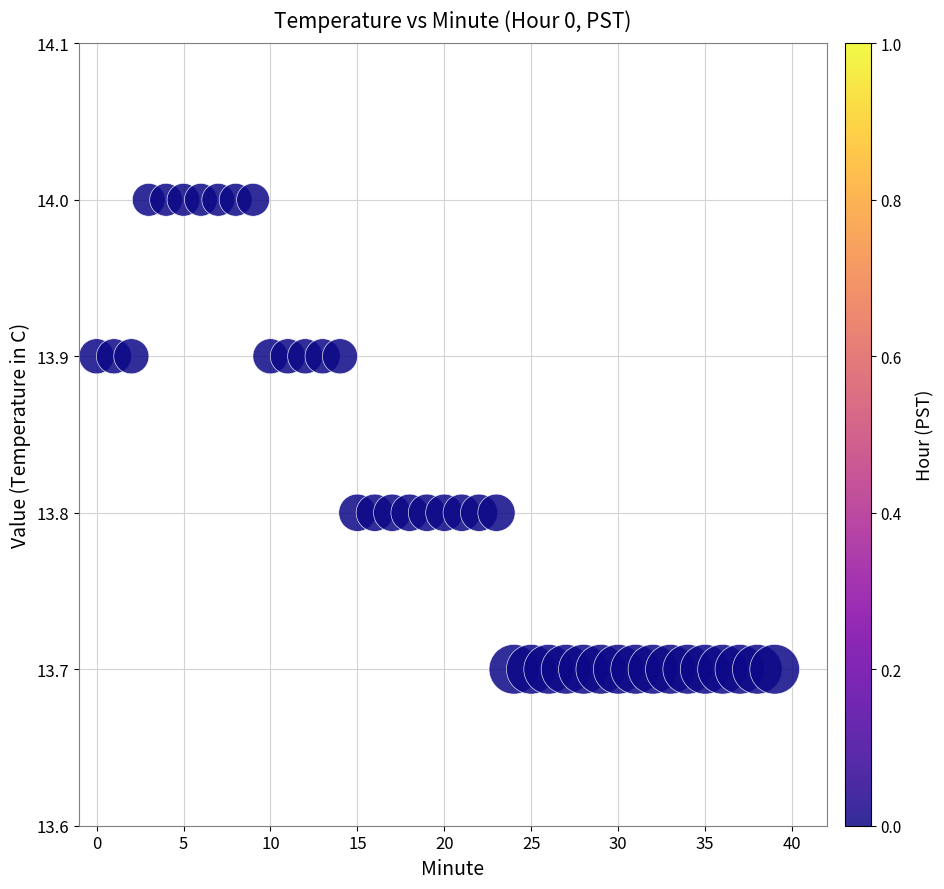

What is the range of Y values (max minus min)?

0.3